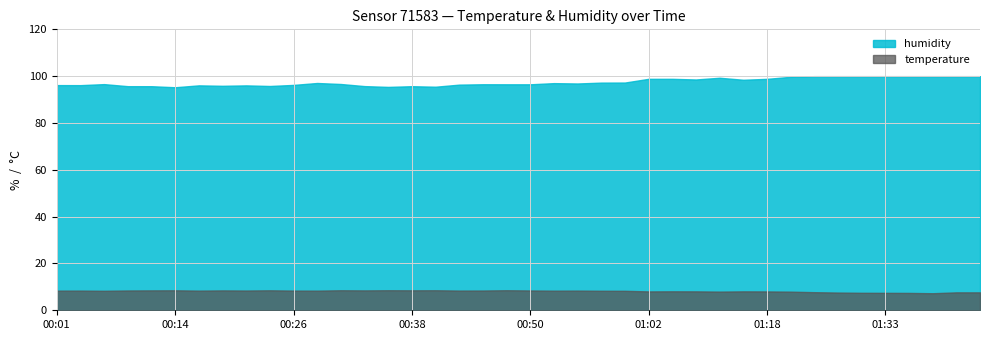

How many data points in temperature are above 8?

30